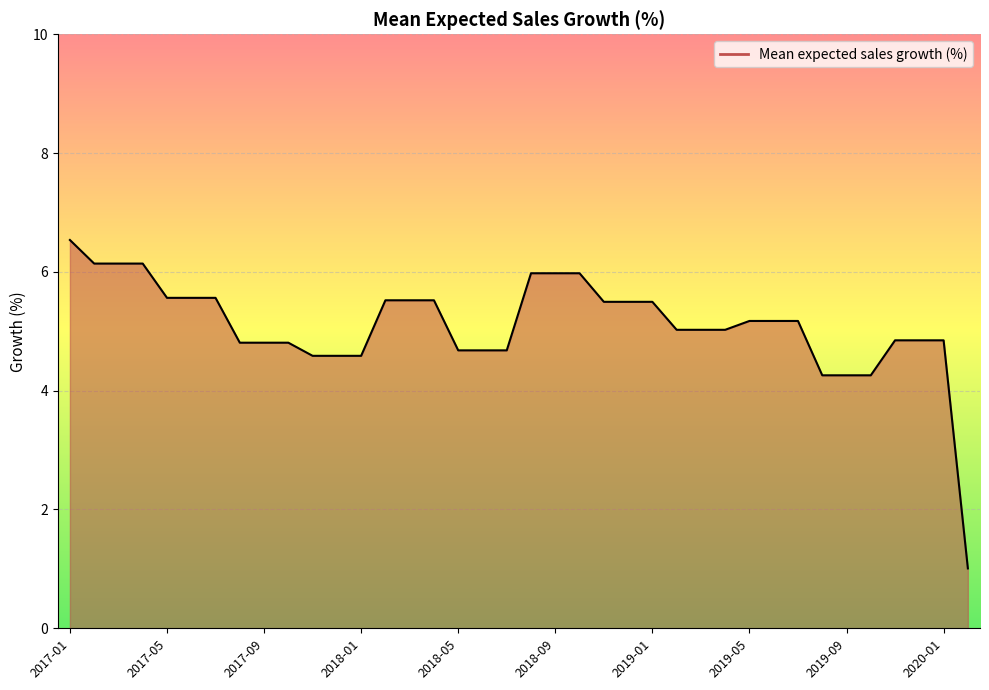

What is the minimum value shown in the chart?

1.0